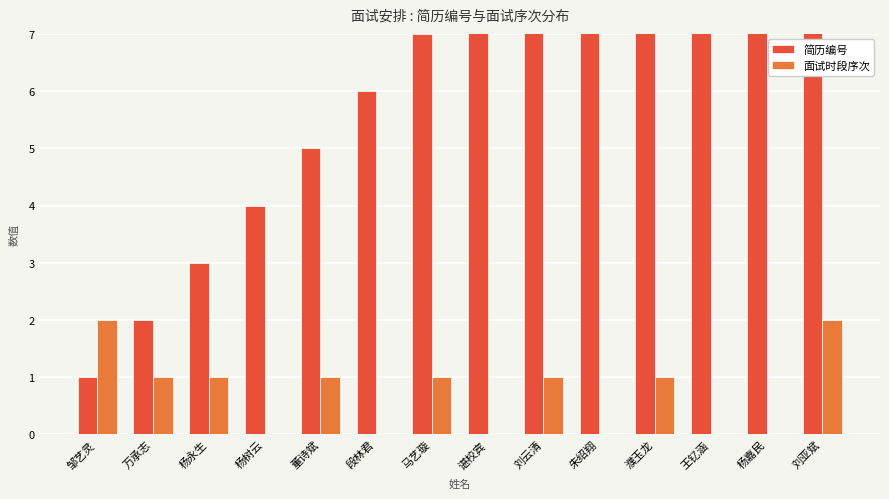

How many 面试时段序次 values are between 0 and 1?

12